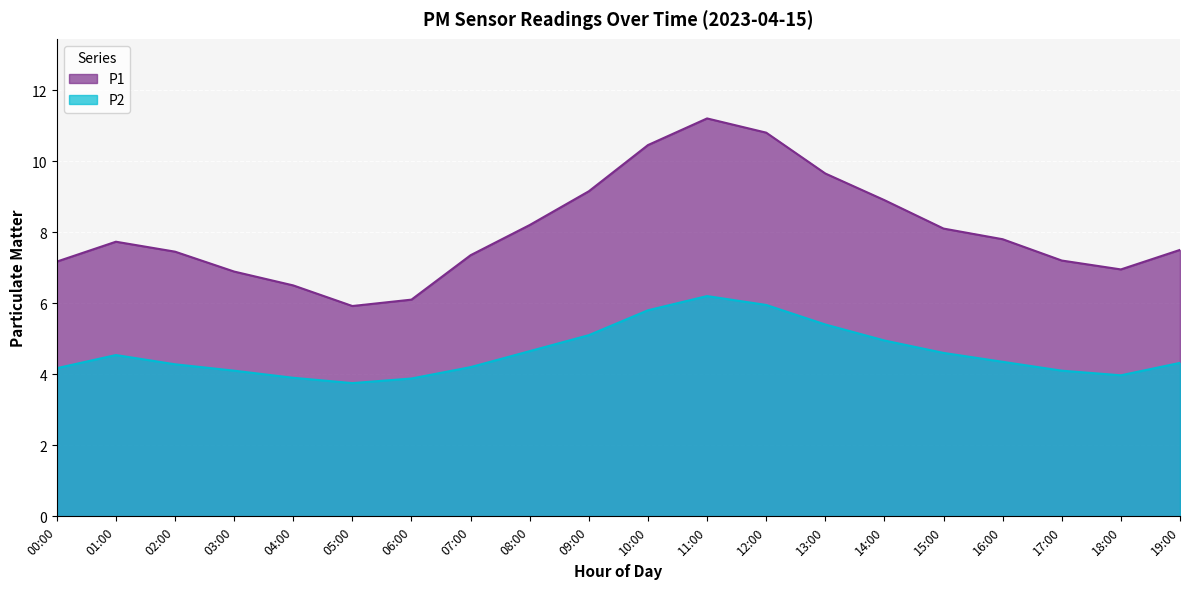

What position from the left is 10:00?

11